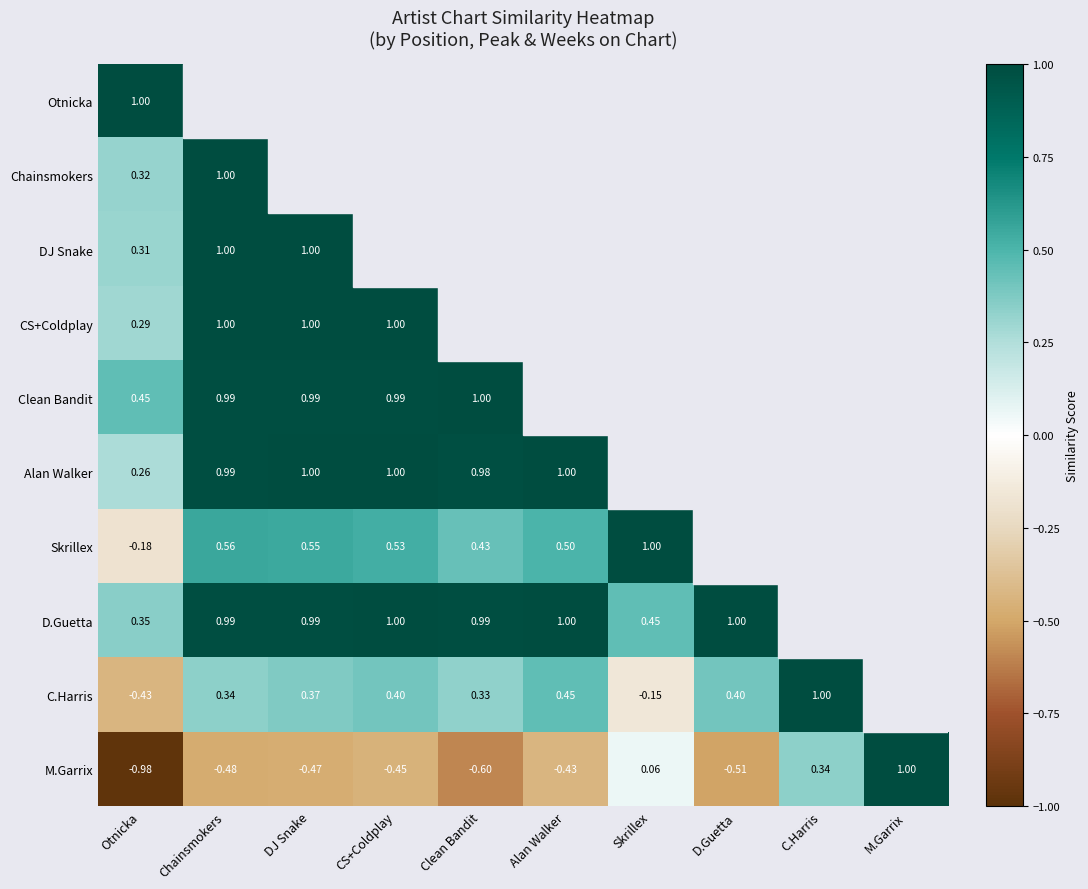

The C.Harris series shows 0.1 at Alan Walker. True or false?

False